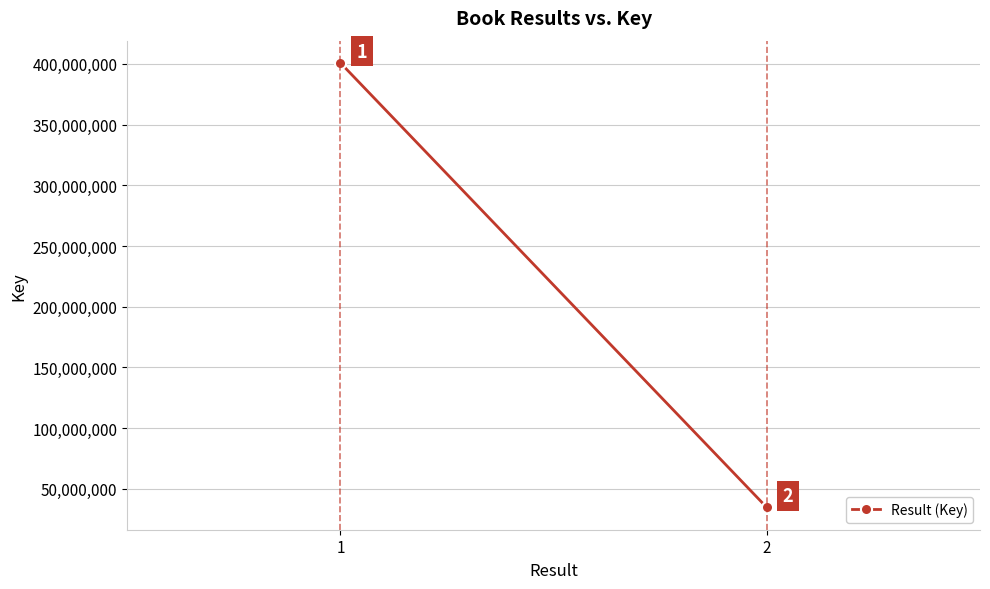

Reading left to right, transcribe all the data shown in this chart.

1=400753044	2=34656580